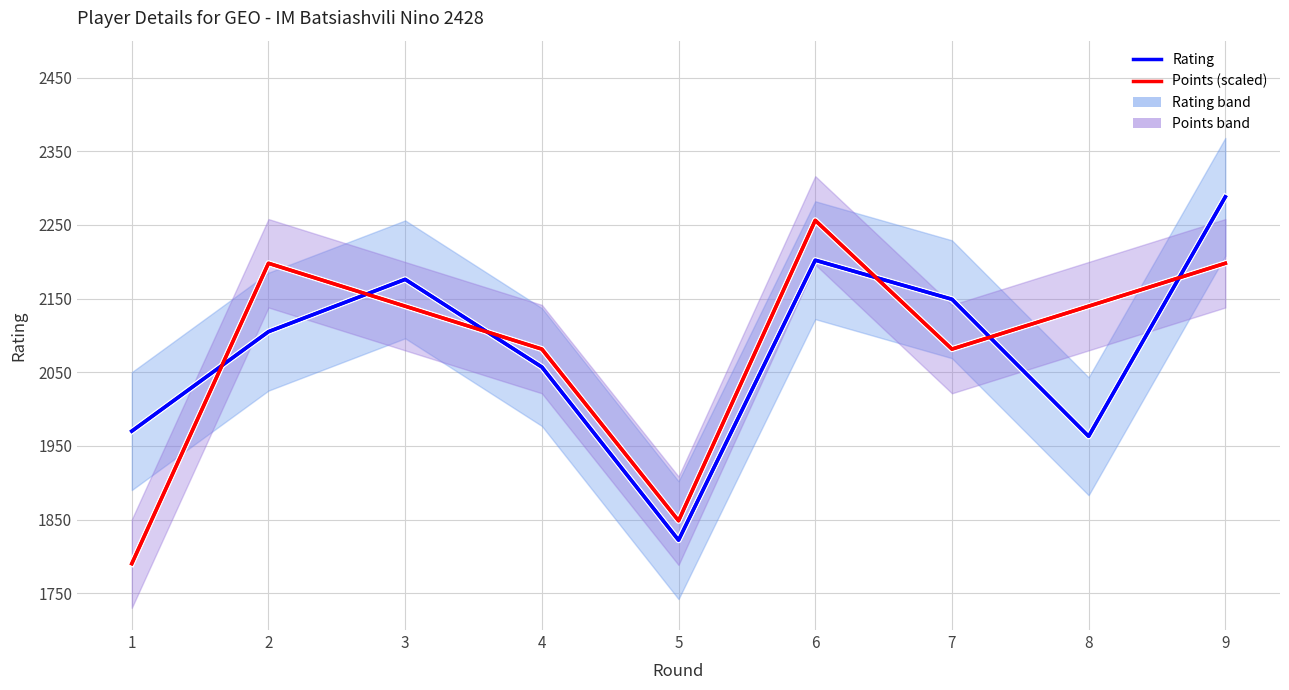

How many lines are shown in the chart?

2